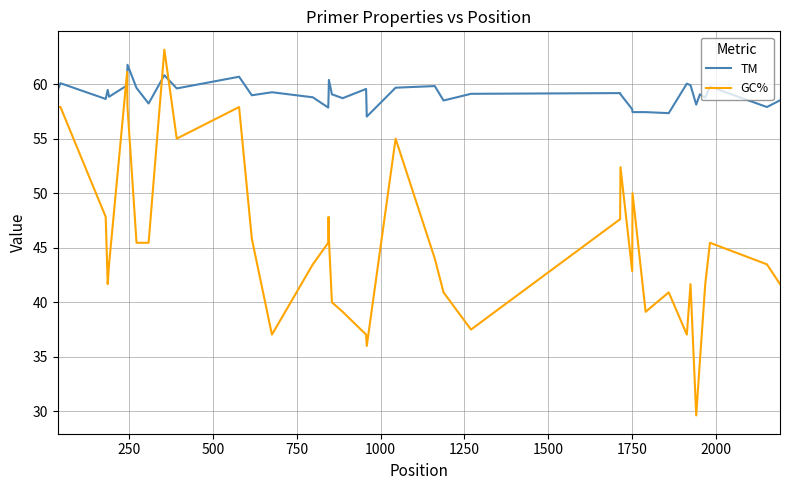

What is the difference between the maximum and minimum values in the TM series?

4.7